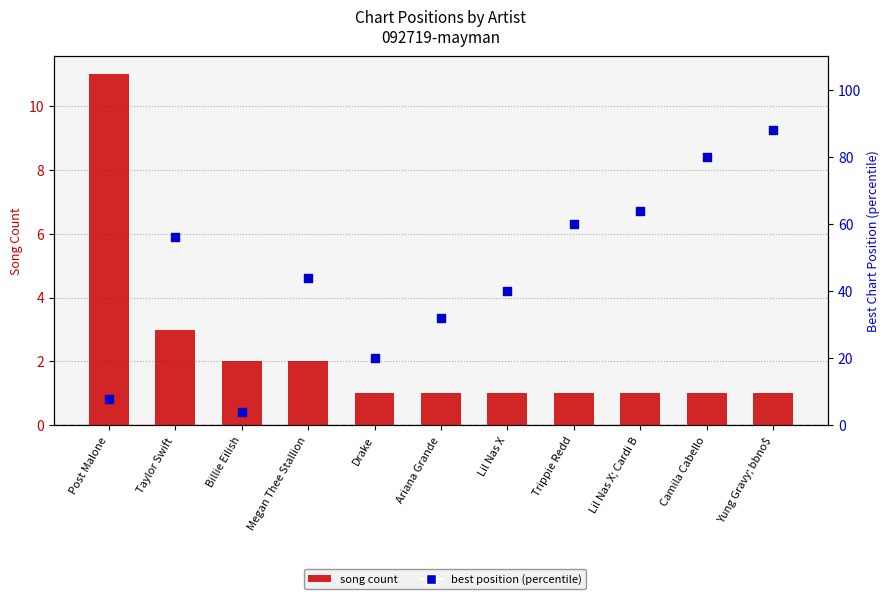

What are all the series names shown in the legend?

song count, best position (percentile)